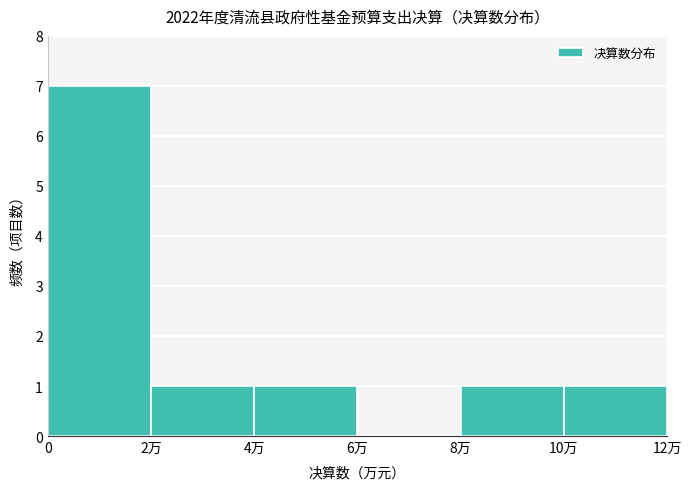

Reading left to right, extract all data points from this chart.

0=7	2万=1	4万=1	6万=0	8万=1	10万=1